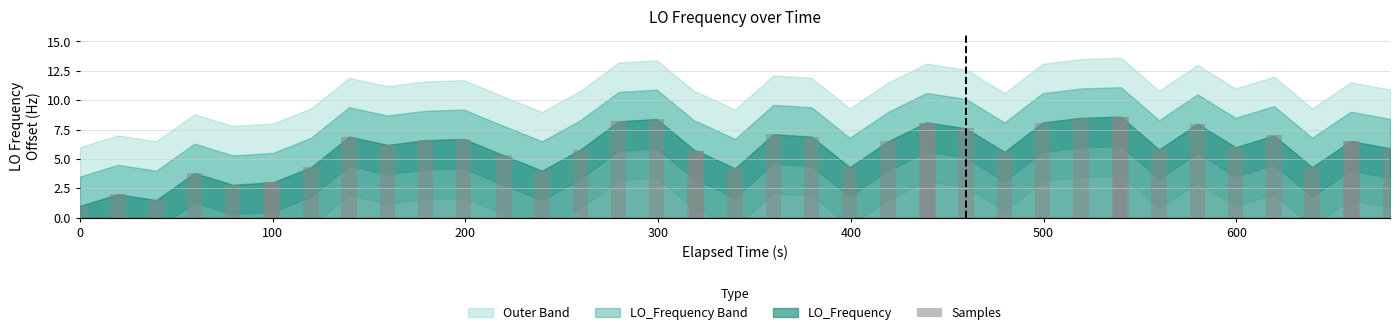

Count the number of categories in the chart.

40